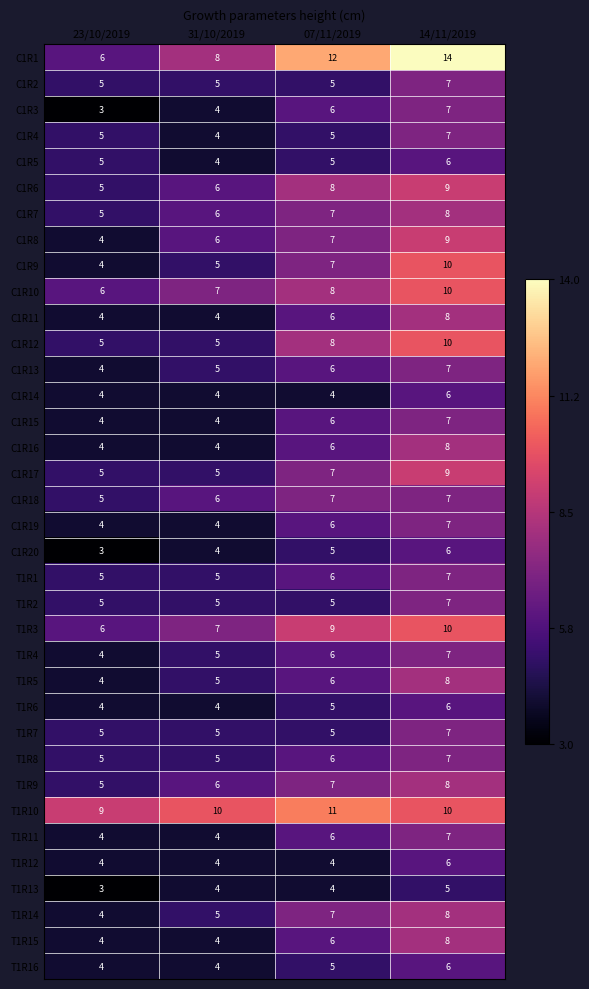

What is the minimum value shown in the chart?

3